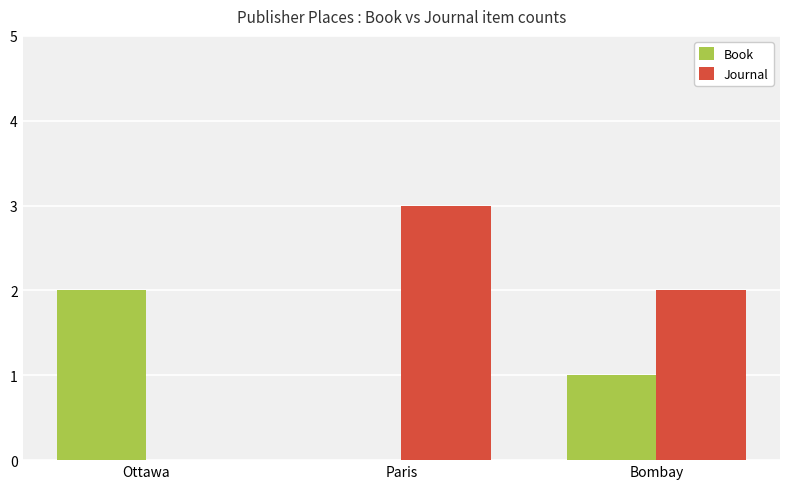

How many groups of bars are there?

3